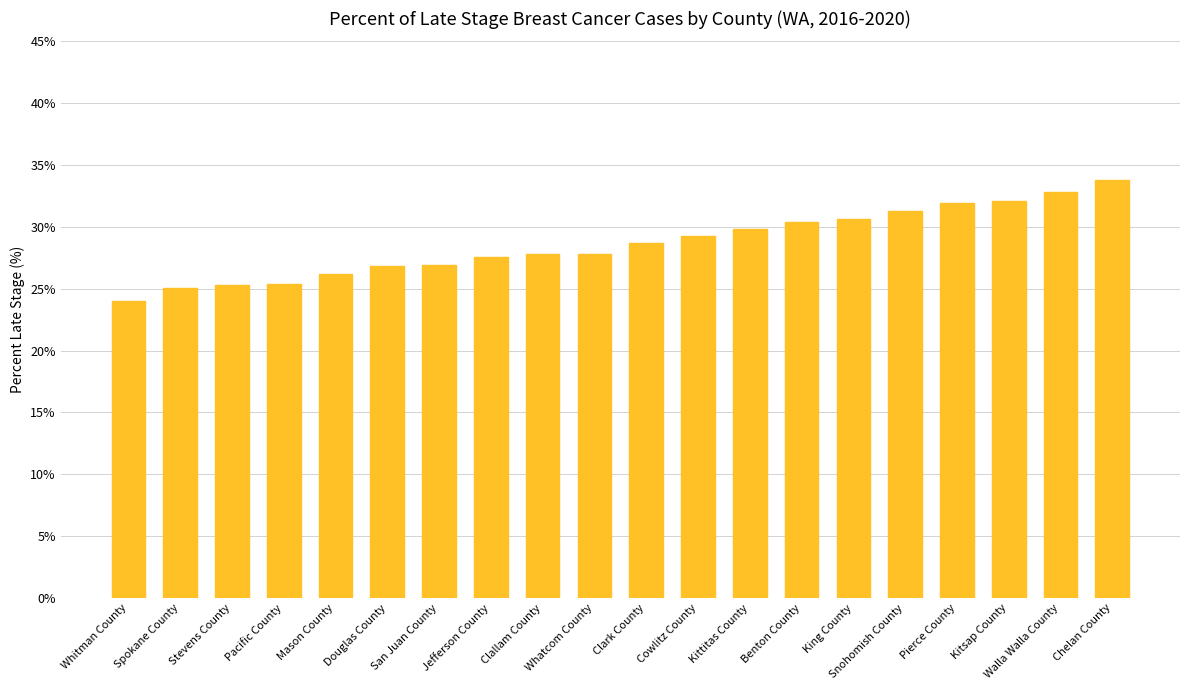

Read the value at Cowlitz County.

29.3